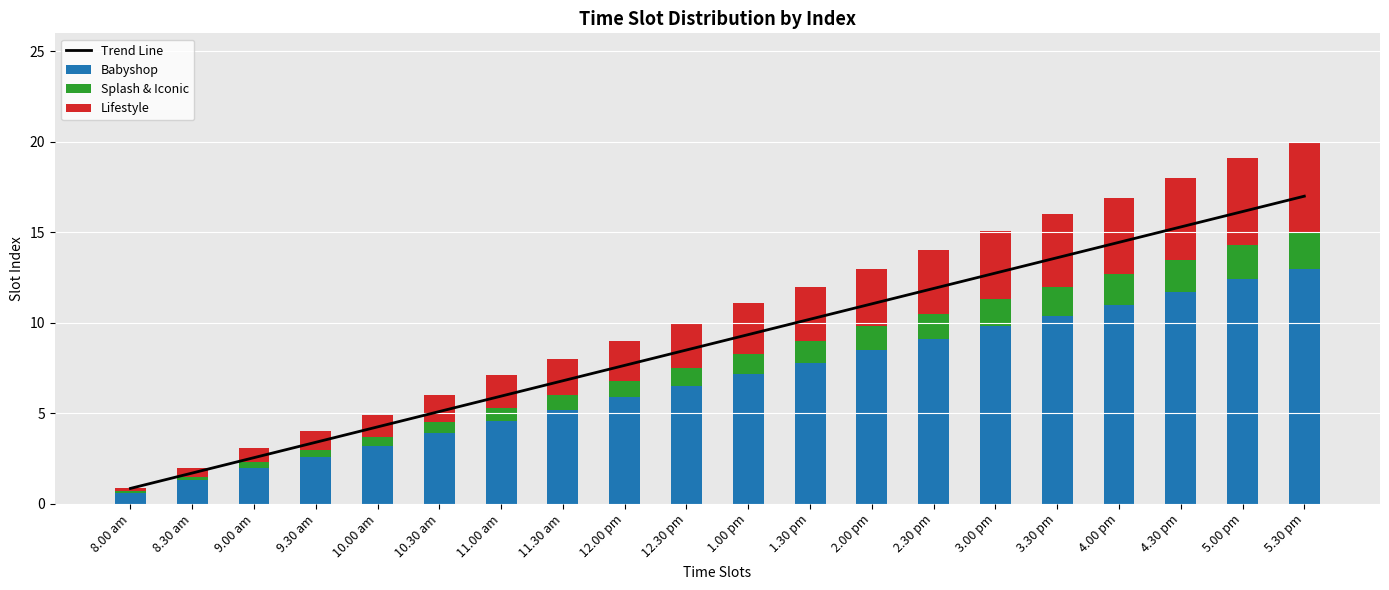

Between 8.30 am and 4.00 pm, which series saw the biggest shift?

Trend Line